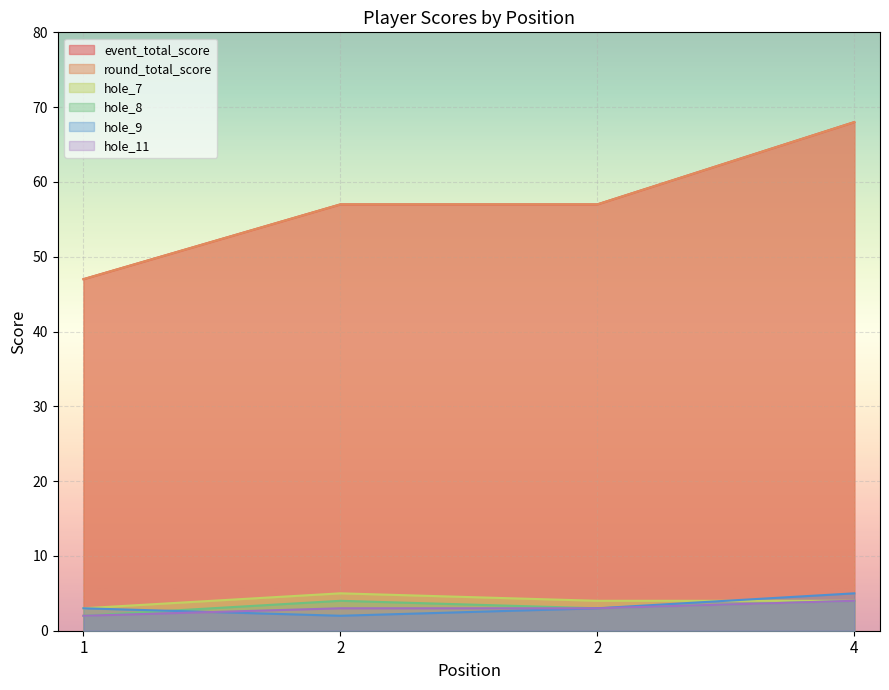

Between 4 and 2, which is larger?

4